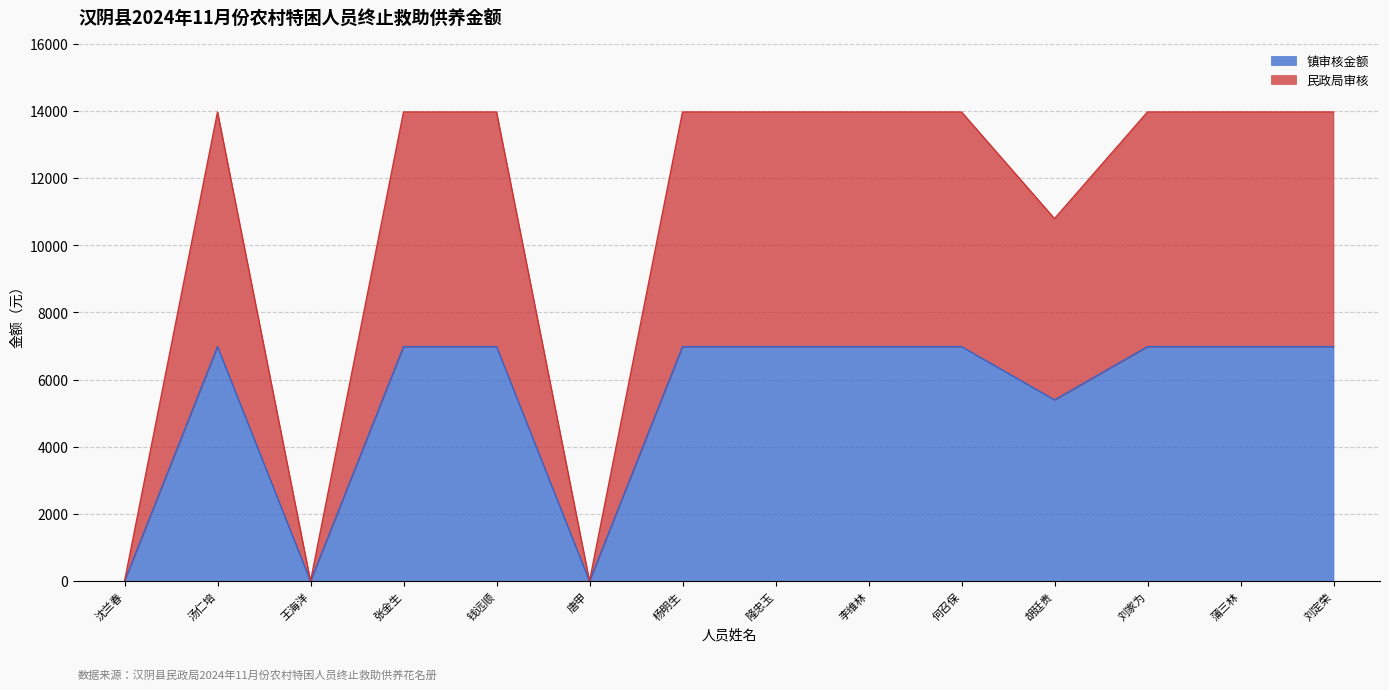

List the series in order of their overall mean, lowest first.

镇审核金额, 民政局审核